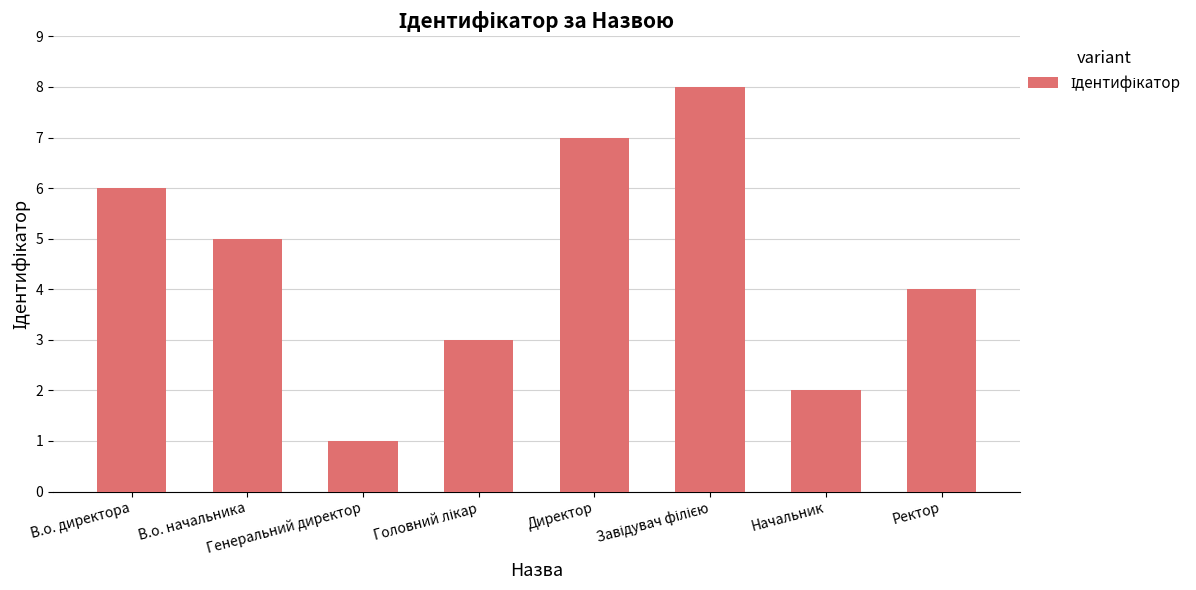

What is the value of the 6th bar from the left?

8